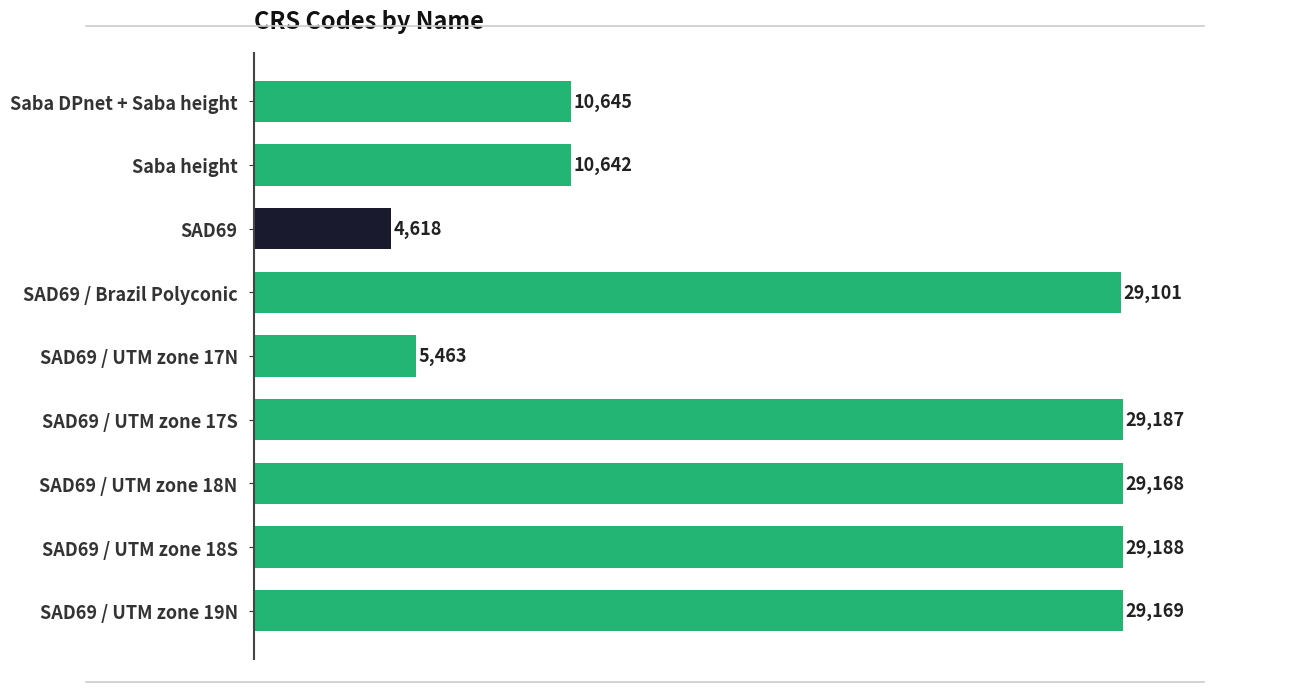

Reading top to bottom, what are all the values shown in this chart?

Saba DPnet + Saba height=10645	Saba height=10642	SAD69=4618	SAD69 / Brazil Polyconic=29101	SAD69 / UTM zone 17N=5463	SAD69 / UTM zone 17S=29187	SAD69 / UTM zone 18N=29168	SAD69 / UTM zone 18S=29188	SAD69 / UTM zone 19N=29169